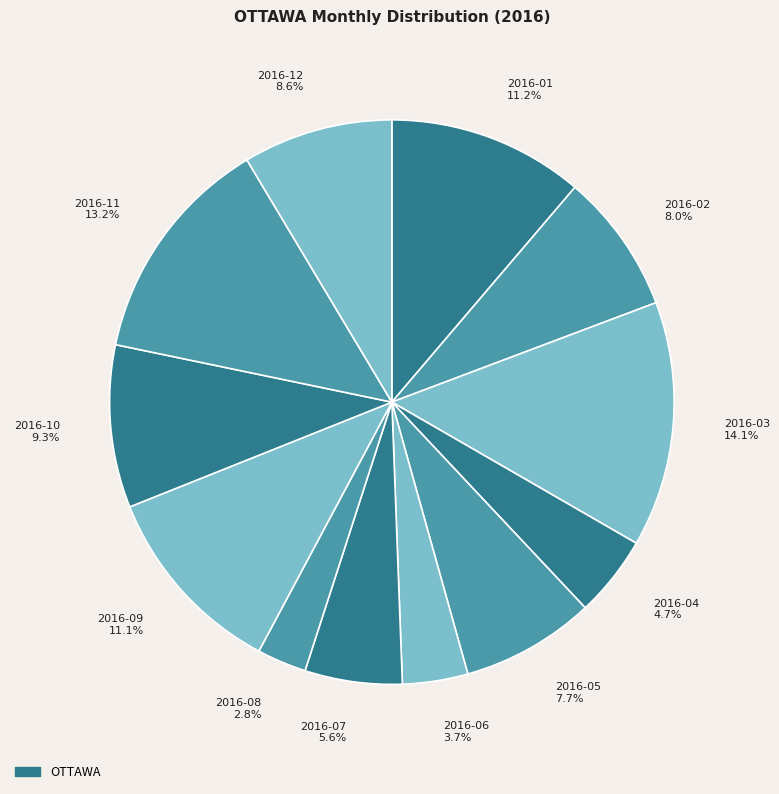

What percentage is the 2016-10 slice, to the nearest percent?

9%